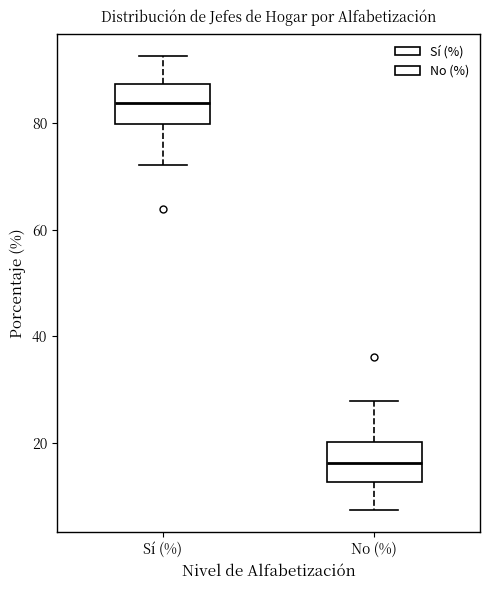

Reading left to right, transcribe this box plot: for each box, give where its median line is, the range the box spans, and where its two whiskers end, as read against the y-axis. The values are not printed on the chart, so give them approximately, as read against the axis.

Sí (%): median 84, box 80 to 88, whiskers 72 to 92
No (%): median 16, box 12 to 20, whiskers 8 to 28